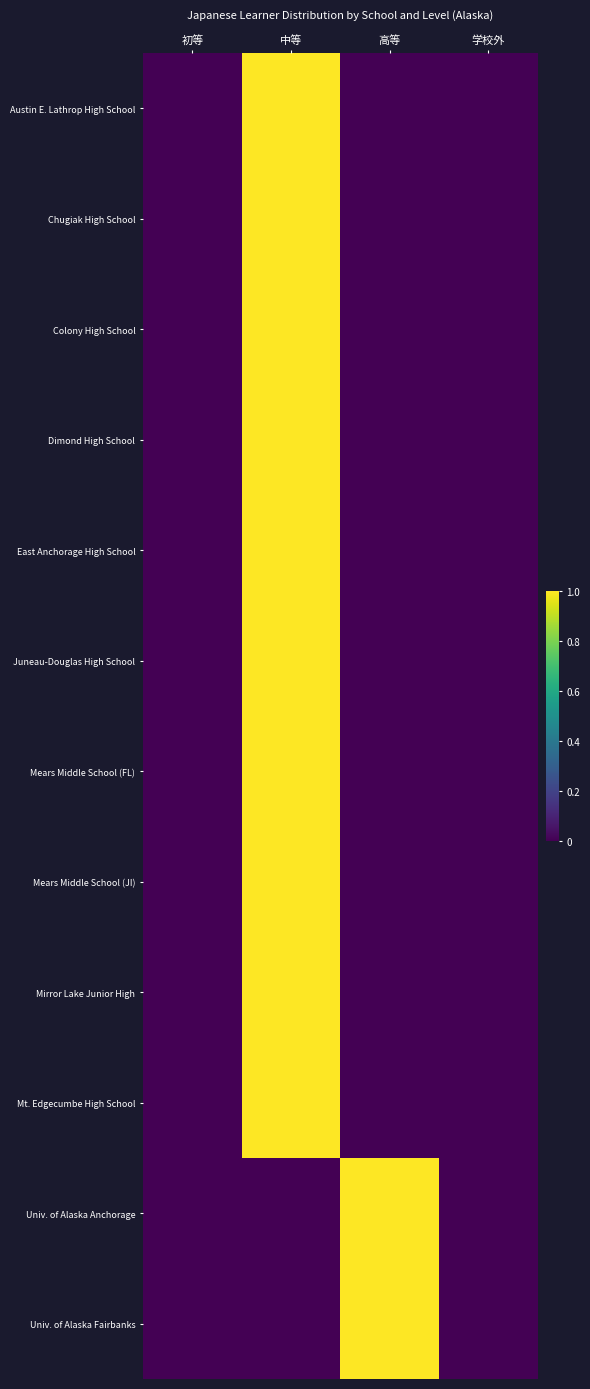

Rank the series by their maximum value, from lowest to highest.

Austin E. Lathrop High School, Chugiak High School, Colony High School, Dimond High School, East Anchorage High School, Juneau-Douglas High School, Mears Middle School (FL), Mears Middle School (JI), Mirror Lake Junior High, Mt. Edgecumbe High School, Univ. of Alaska Anchorage, Univ. of Alaska Fairbanks